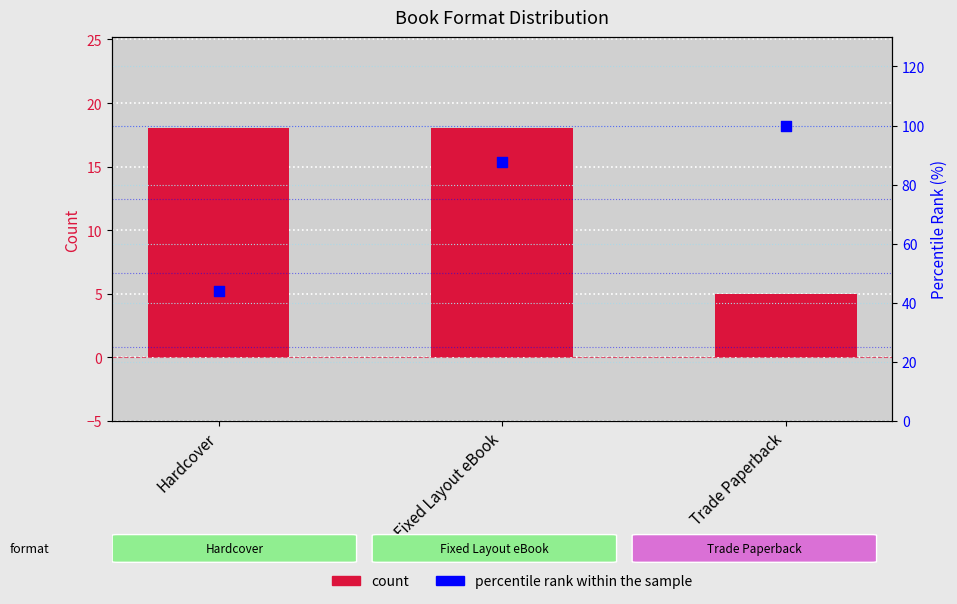

Is the value of count at Trade Paperback greater than the value of percentile rank within the sample at Fixed Layout eBook?

No